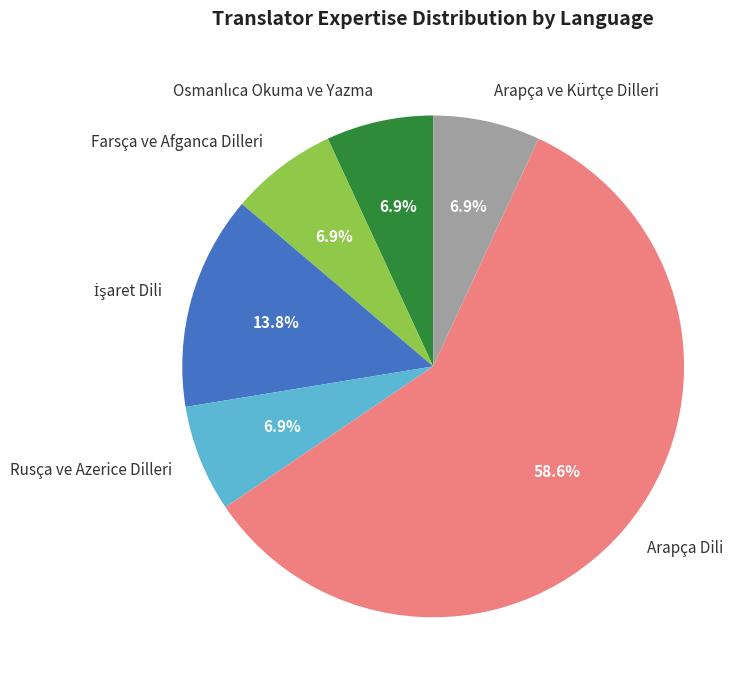

How many slices are in this pie chart?

6